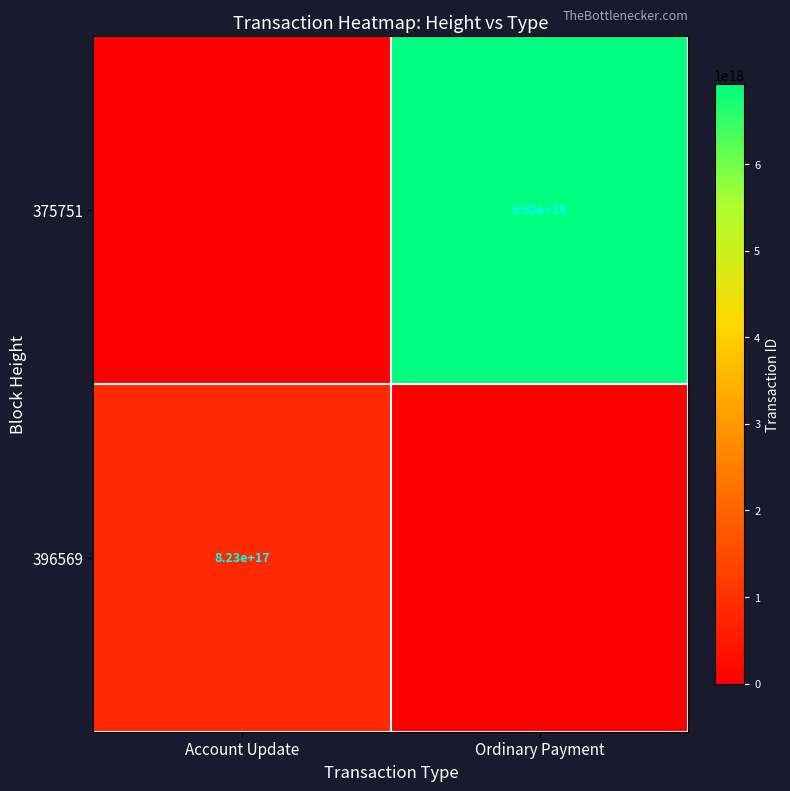

What is the greatest value displayed?

6917648218260981760